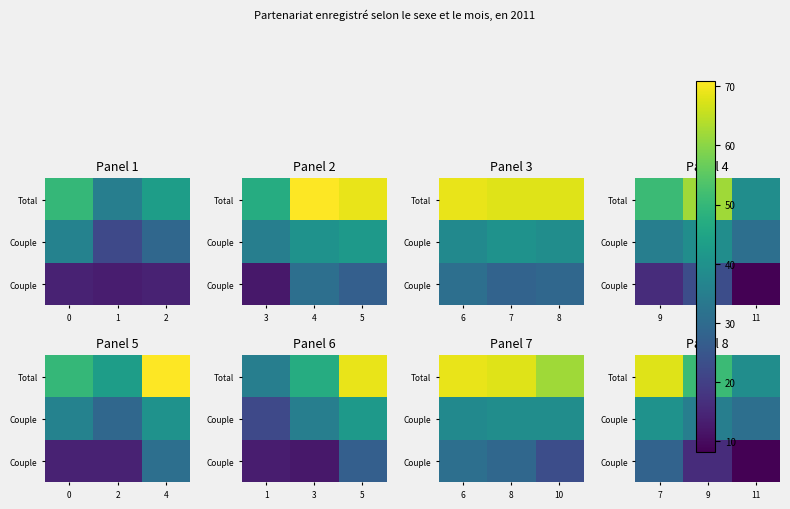

How many categories are shown in the chart?

3